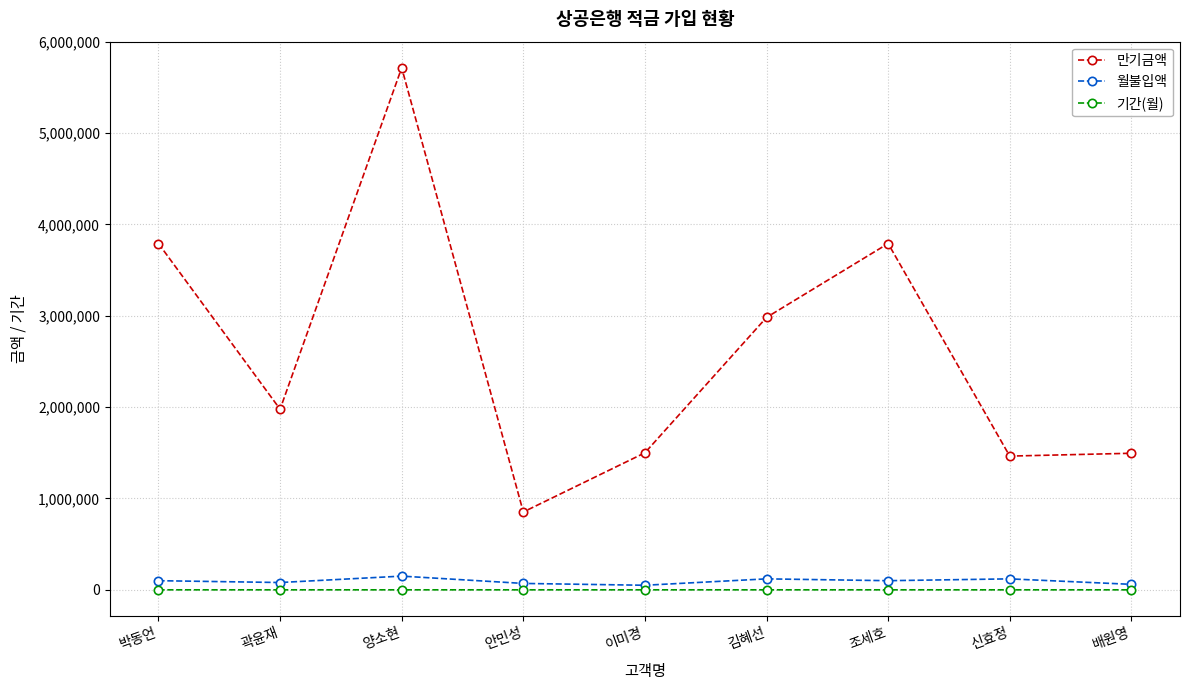

What is the lowest value of the 월불입액 series?

50000.0